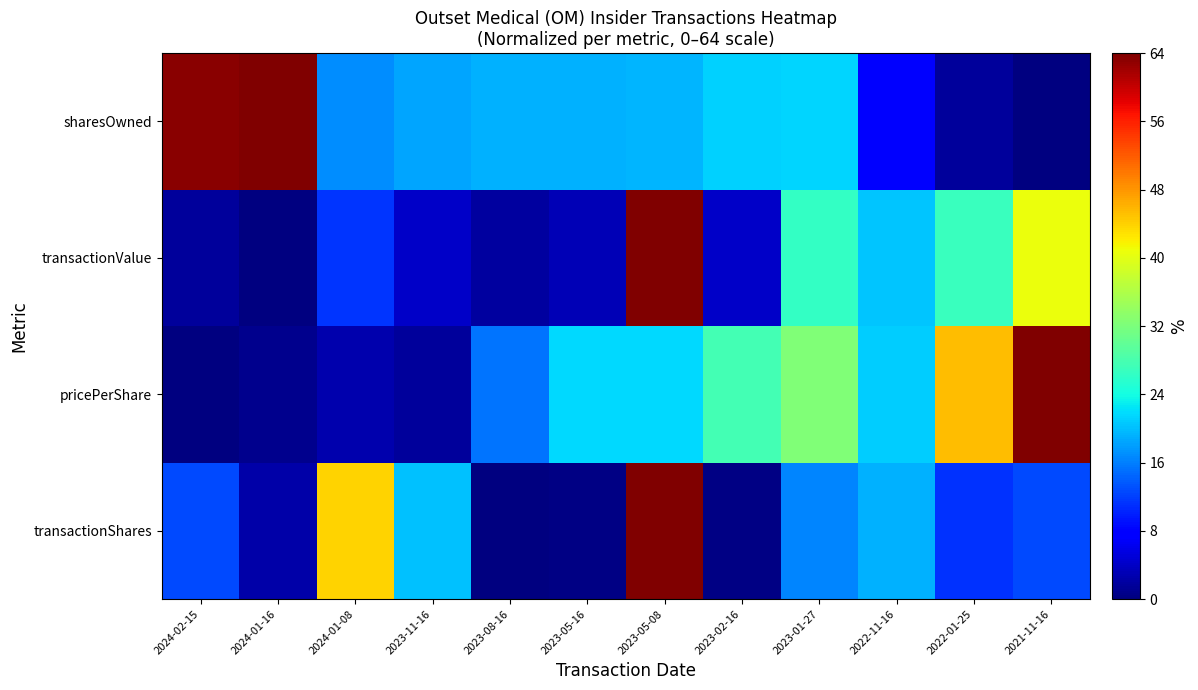

Reading left to right, what are all the values shown in this chart?

transactionShares: 2024-02-15=12.7	2024-01-16=2.5	2024-01-08=43.9	2023-11-16=20.2	2023-08-16=0.0	2023-05-16=0.3	2023-05-08=64.0	2023-02-16=0.4	2023-01-27=16.3	2022-11-16=19.0	2022-01-25=11.2	2021-11-16=12.5
pricePerShare: 2024-02-15=0.0	2024-01-16=1.0	2024-01-08=2.6	2023-11-16=1.6	2023-08-16=15.3	2023-05-16=21.7	2023-05-08=21.6	2023-02-16=27.7	2023-01-27=32.4	2022-11-16=20.9	2022-01-25=45.4	2021-11-16=64.0
transactionValue: 2024-02-15=1.5	2024-01-16=0.0	2024-01-08=11.4	2023-11-16=4.2	2023-08-16=1.8	2023-05-16=3.1	2023-05-08=64.0	2023-02-16=4.2	2023-01-27=26.4	2022-11-16=20.4	2022-01-25=27.0	2021-11-16=40.7
sharesOwned: 2024-02-15=63.5	2024-01-16=64.0	2024-01-08=16.8	2023-11-16=18.3	2023-08-16=19.1	2023-05-16=19.2	2023-05-08=19.4	2023-02-16=21.2	2023-01-27=21.4	2022-11-16=7.2	2022-01-25=1.5	2021-11-16=0.0